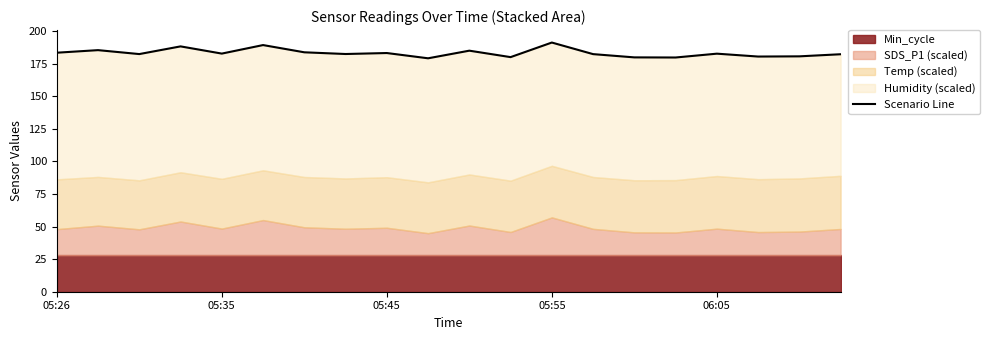

What is the ratio of the value at 8 to the value at 17?

1.0